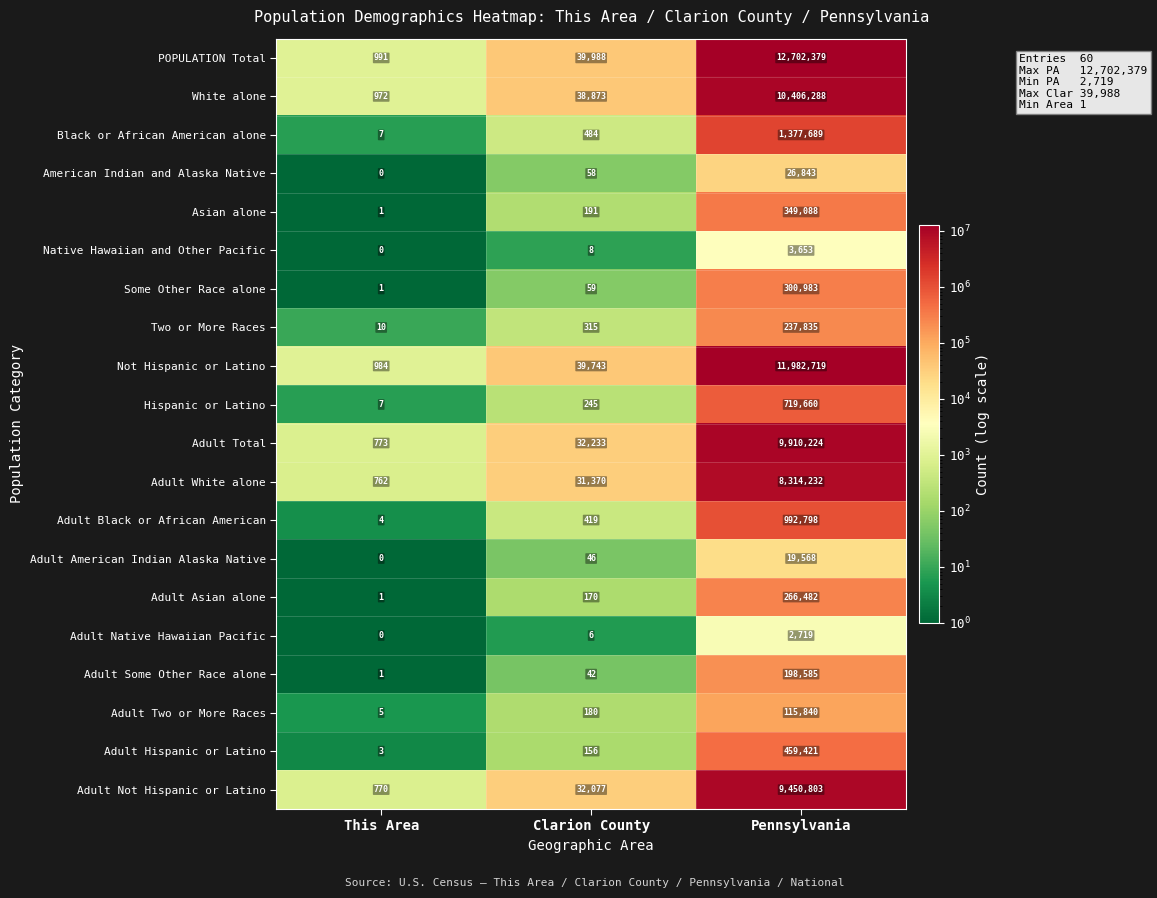

What is the total value across all series at Pennsylvania?

67837809